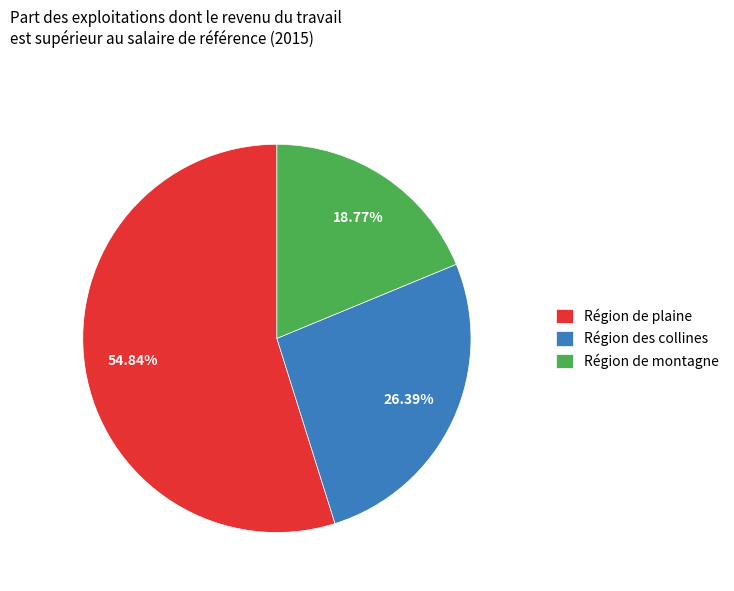

To the nearest percent, what portion does Région de plaine represent?

55%